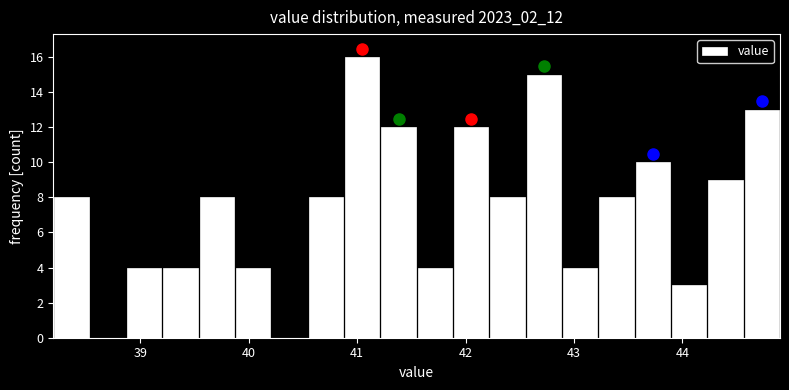

Read against the x-axis, roughly where is the centre of the tallest bar?

41.0